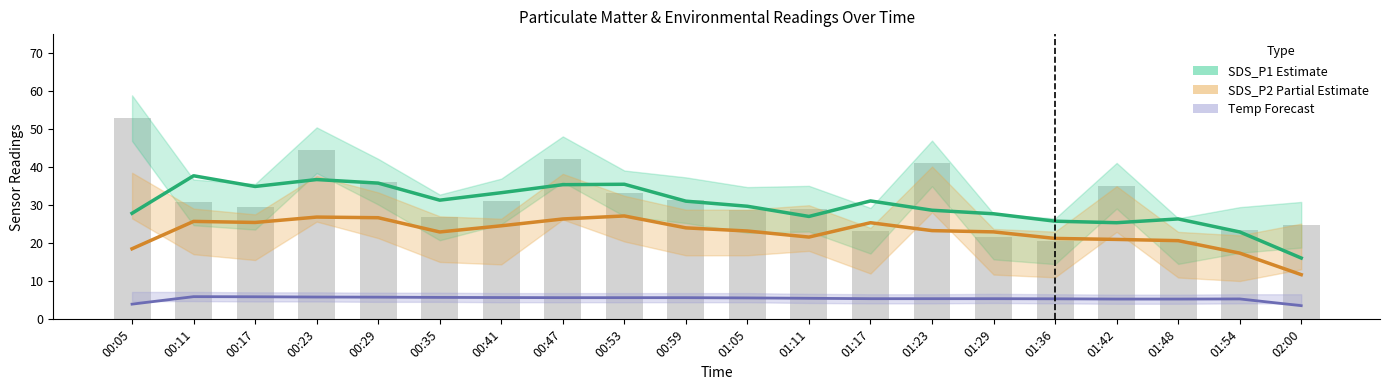

Is it true that SDS_P2 Partial Estimate equals 6.2 at 00:29?

False